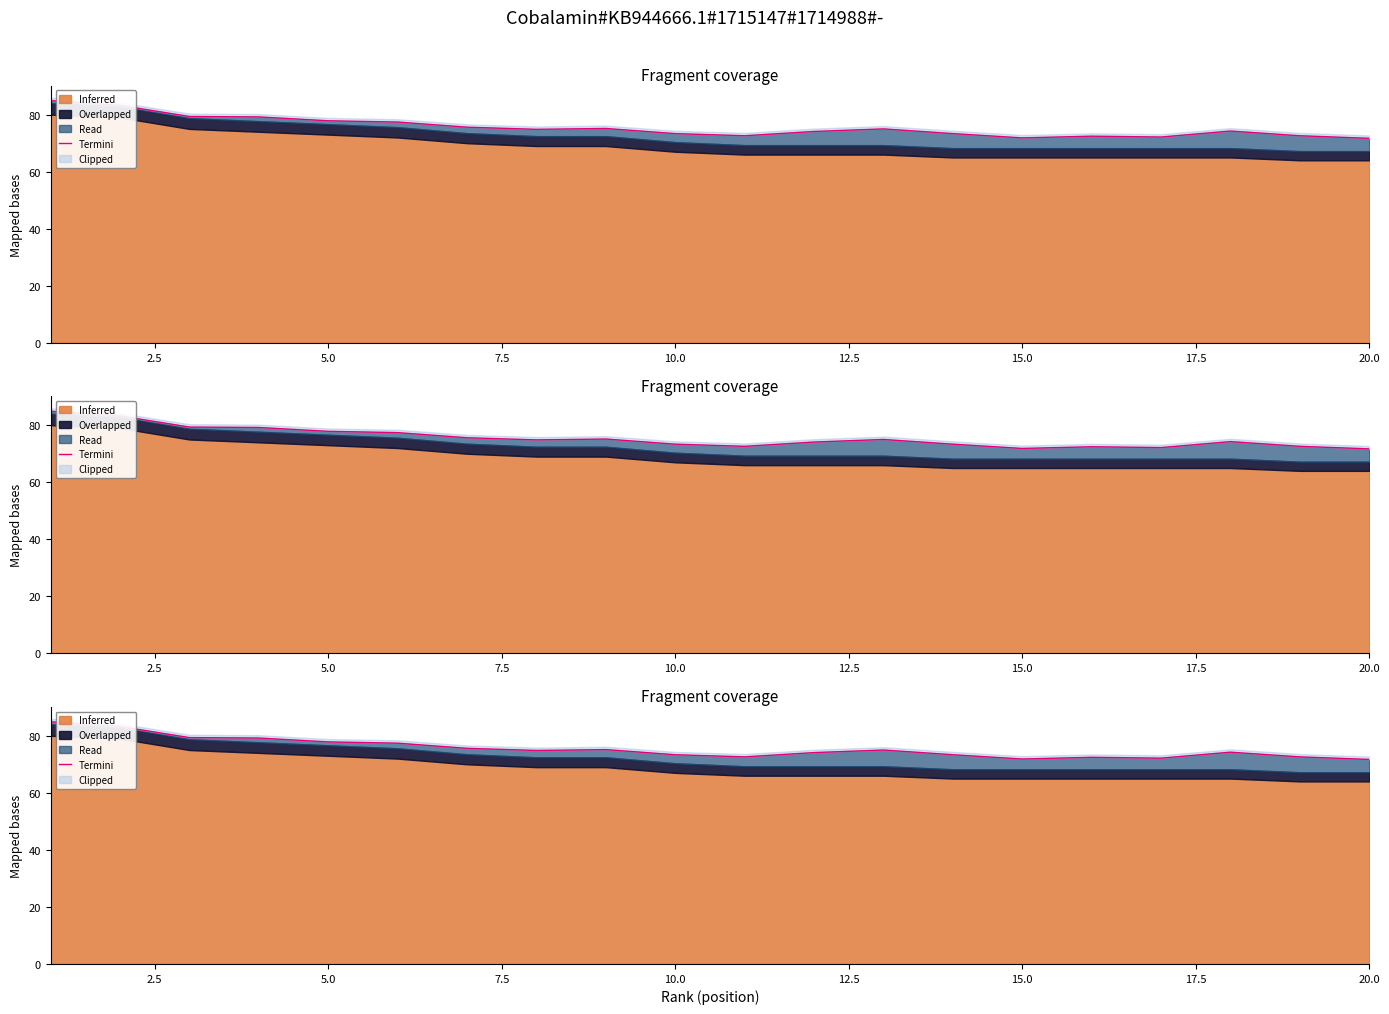

What is the minimum value shown in the chart?

71.7